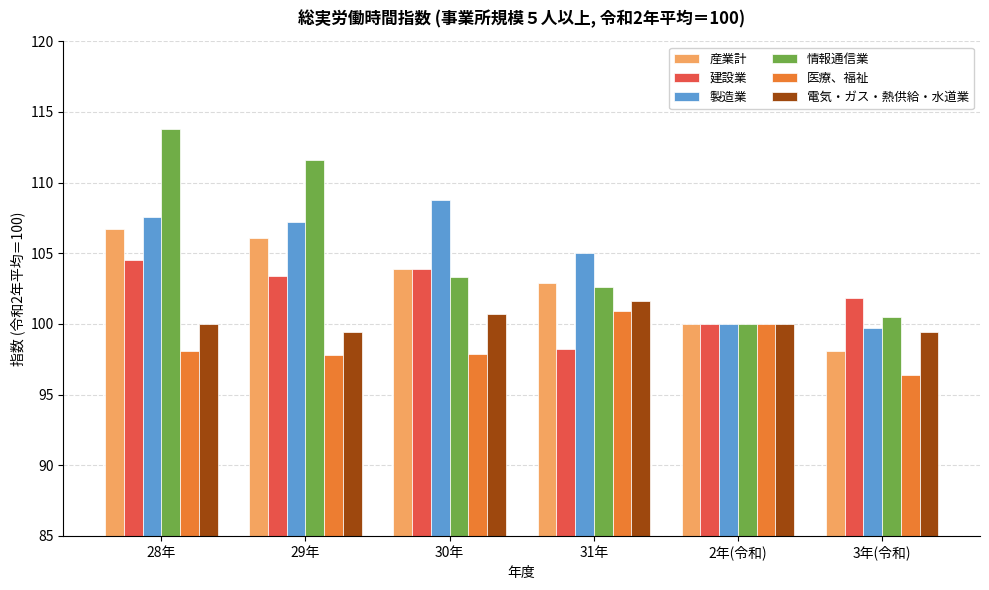

What is the average value of the 建設業 series?

102.0